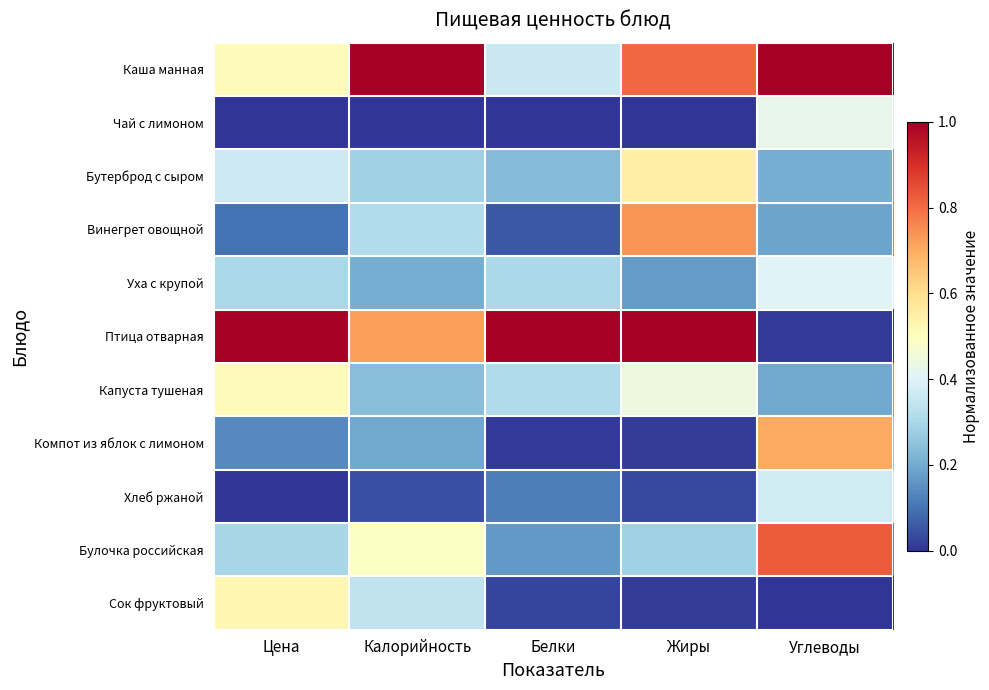

Reading left to right, extract all data points from this chart.

Каша манная: Цена=0.5	Калорийность=1.0	Белки=0.4	Жиры=0.8	Углеводы=1.0
Чай с лимоном: Цена=0.0	Калорийность=0.0	Белки=0.0	Жиры=0.0	Углеводы=0.4
Бутерброд с сыром: Цена=0.4	Калорийность=0.3	Белки=0.2	Жиры=0.6	Углеводы=0.2
Винегрет овощной: Цена=0.1	Калорийность=0.3	Белки=0.1	Жиры=0.7	Углеводы=0.2
Уха с крупой: Цена=0.3	Калорийность=0.2	Белки=0.3	Жиры=0.2	Углеводы=0.4
Птица отварная: Цена=1.0	Калорийность=0.7	Белки=1.0	Жиры=1.0	Углеводы=0.0
Капуста тушеная: Цена=0.5	Калорийность=0.2	Белки=0.3	Жиры=0.4	Углеводы=0.2
Компот из яблок с лимоном: Цена=0.1	Калорийность=0.2	Белки=0.0	Жиры=0.0	Углеводы=0.7
Хлеб ржаной: Цена=0.0	Калорийность=0.0	Белки=0.1	Жиры=0.0	Углеводы=0.4
Булочка российская: Цена=0.3	Калорийность=0.5	Белки=0.2	Жиры=0.3	Углеводы=0.8
Сок фруктовый: Цена=0.5	Калорийность=0.3	Белки=0.0	Жиры=0.0	Углеводы=0.0